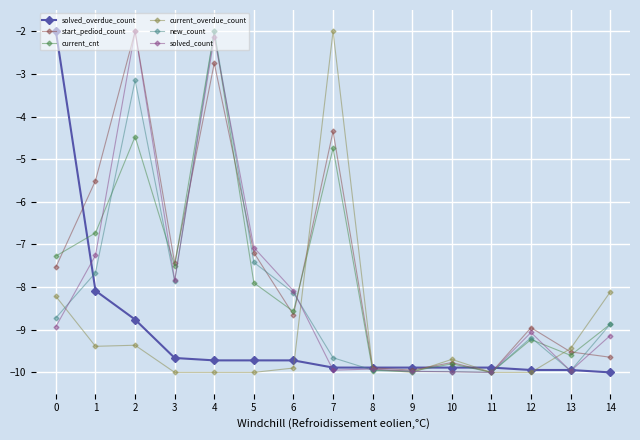

What is the average value of the new_count series?

-8.2